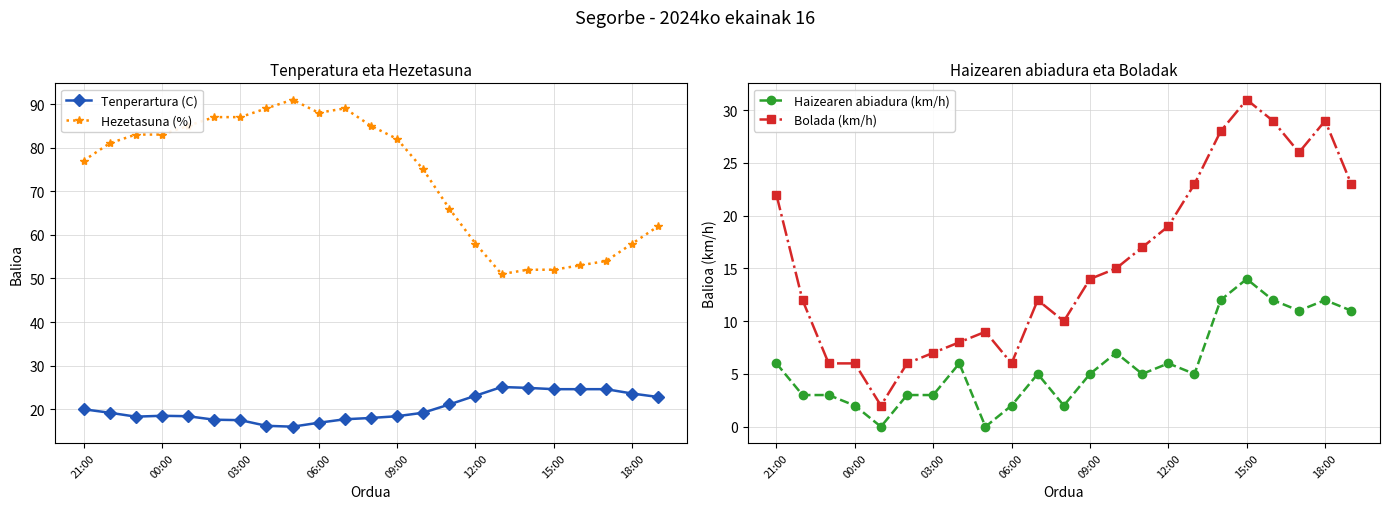

Is it true that Hezetasuna (%) equals 32.4 at 12:00?

False